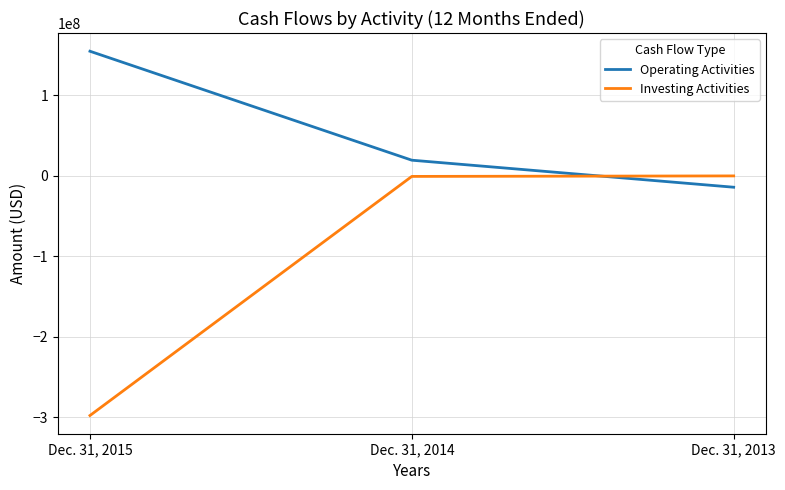

Rank the series by their average value, from lowest to highest.

Investing Activities, Operating Activities